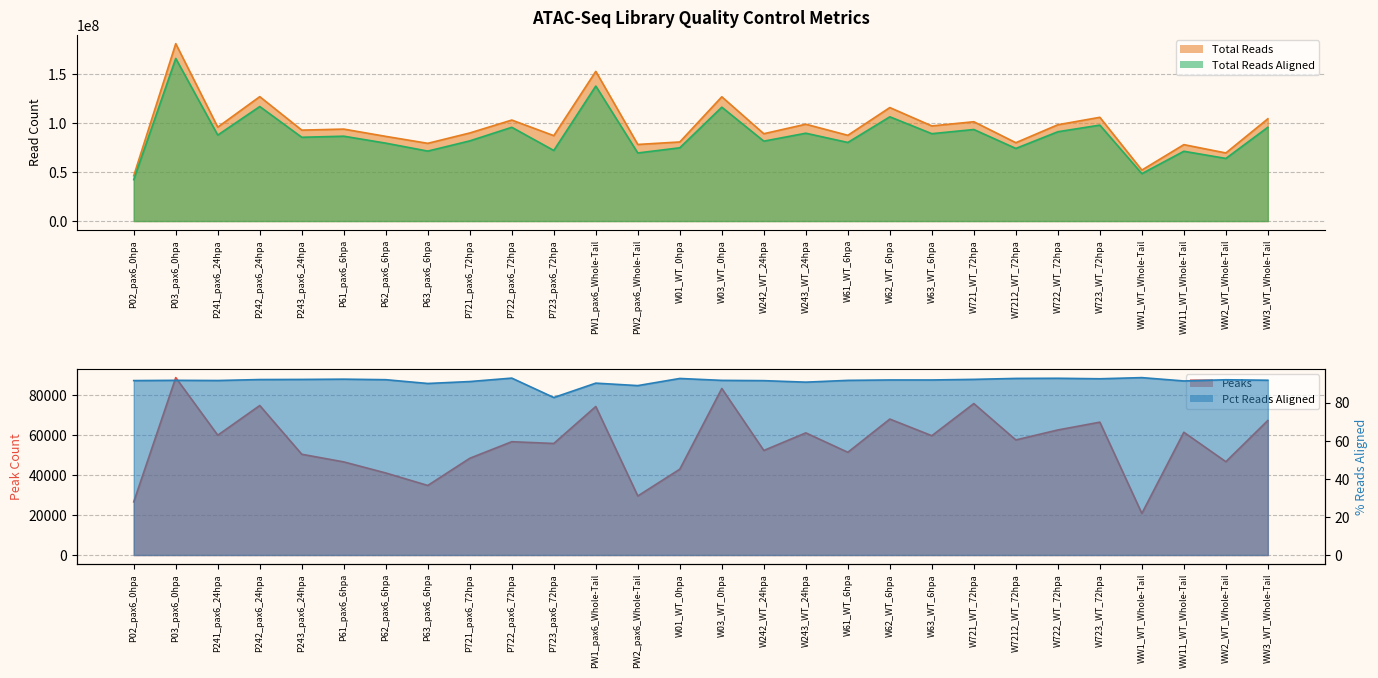

What is the difference between the Total Reads Aligned values at WW2_WT_Whole-Tail and W721_WT_72hpa?

29555563.0